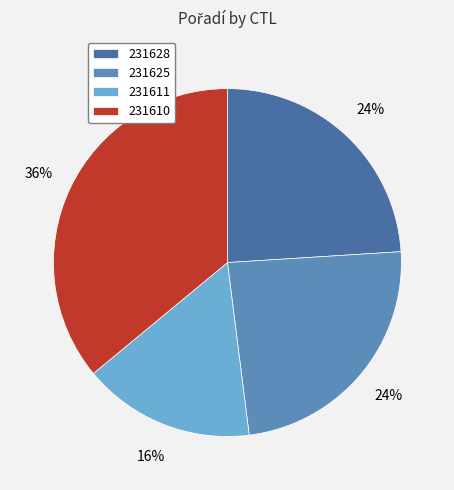

To the nearest percent, what percentage of the pie is 231610?

36%